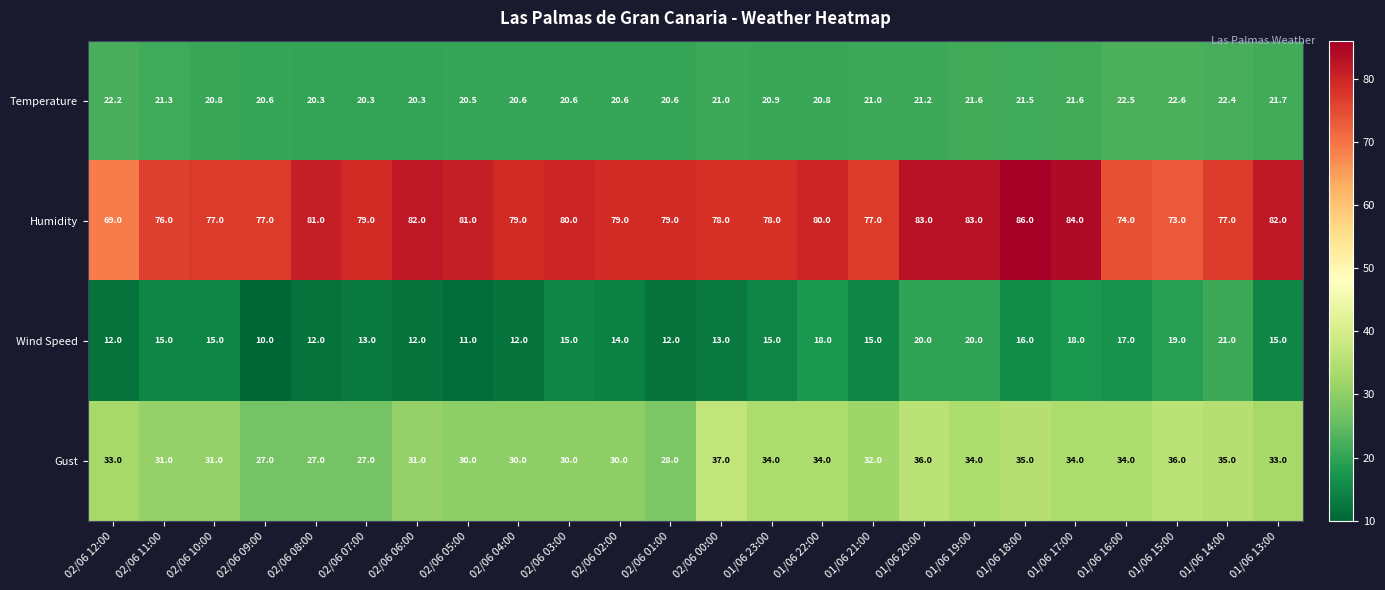

What is the difference between the second highest and second lowest values in the Wind Speed series?

9.0